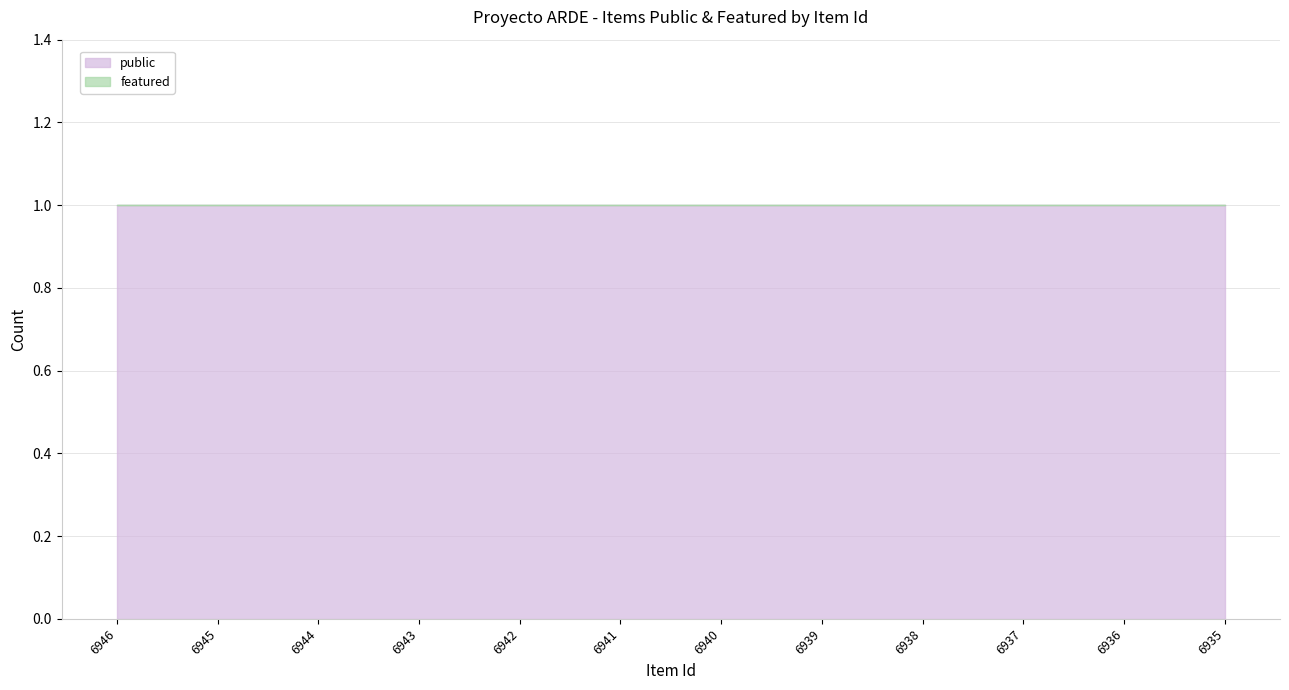

Reading left to right, transcribe all the data shown in this chart.

public: 1	1	1	1	1	1	1	1	1	1	1	1
featured: 0	0	0	0	0	0	0	0	0	0	0	0